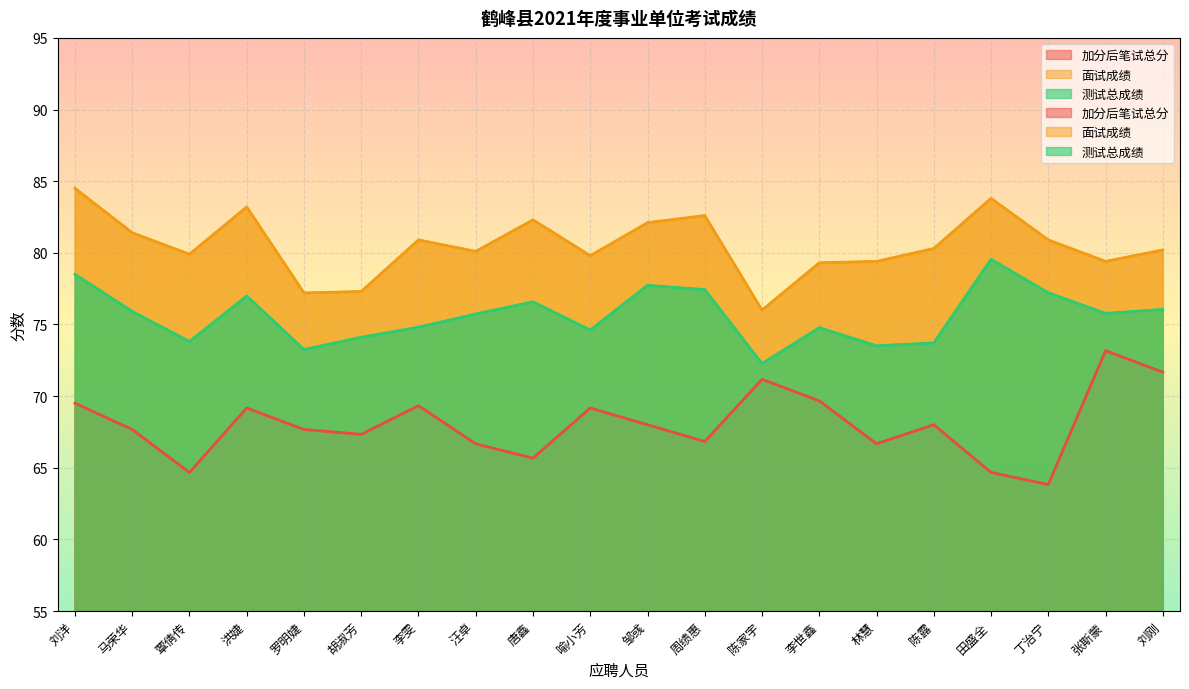

What is the label of the 12th point from the left?

周绩惠